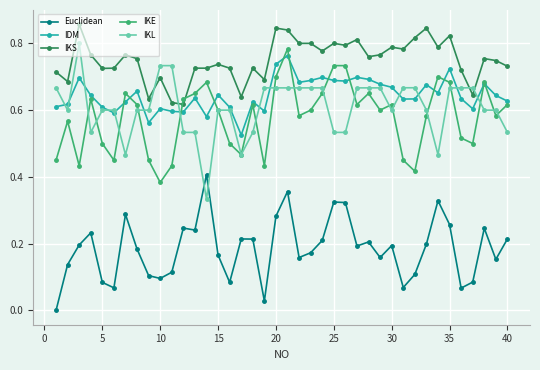

True or false: IKE and Euclidean intersect in this chart.

False